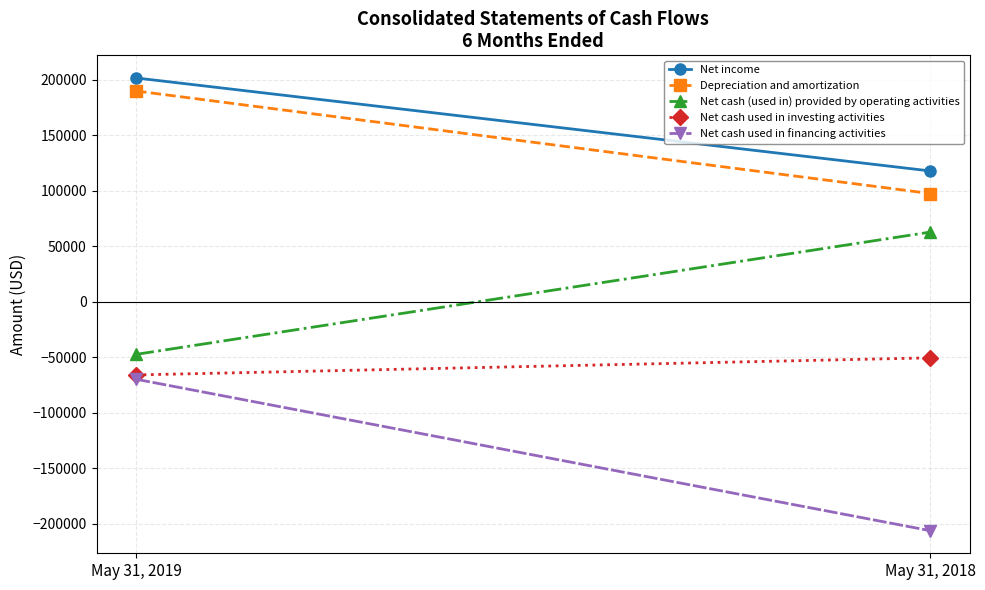

The Depreciation and amortization series shows 189839 at May 31, 2019. True or false?

True